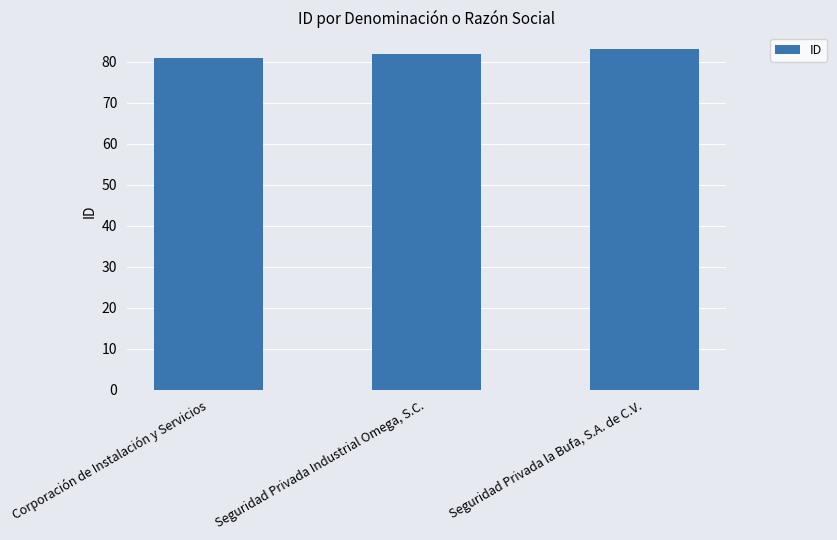

What is the label of the 3rd bar from the right?

Corporación de Instalación y Servicios